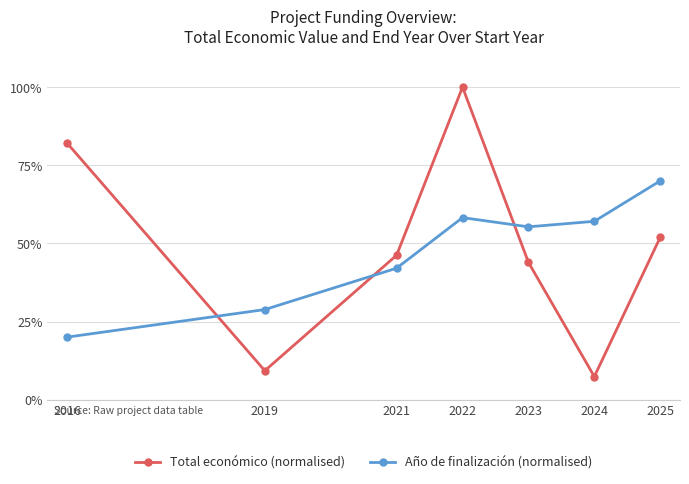

List the series in order of their overall mean, highest first.

Total económico (normalised), Año de finalización (normalised)